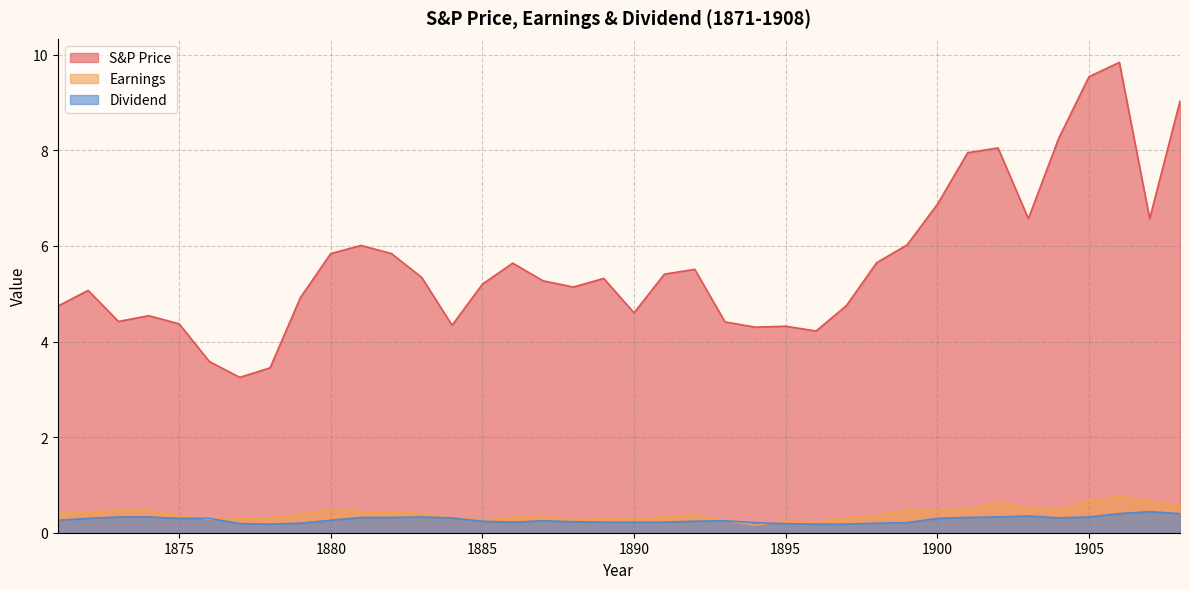

True or false: Dividend and S&P Price intersect in this chart.

False